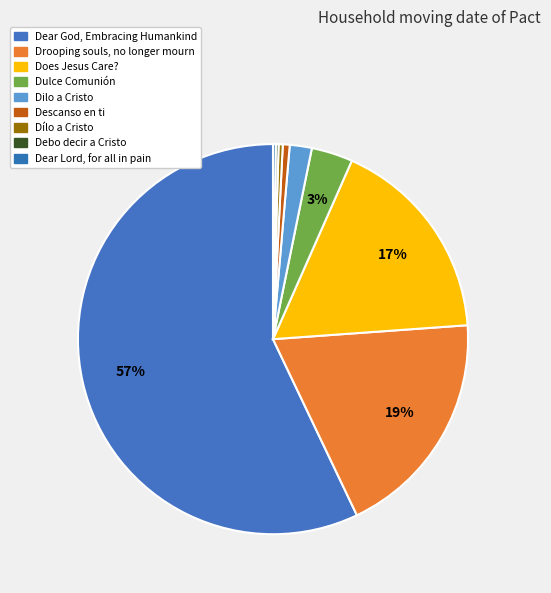

What percentage is the Descanso en ti slice, to the nearest percent?

1%